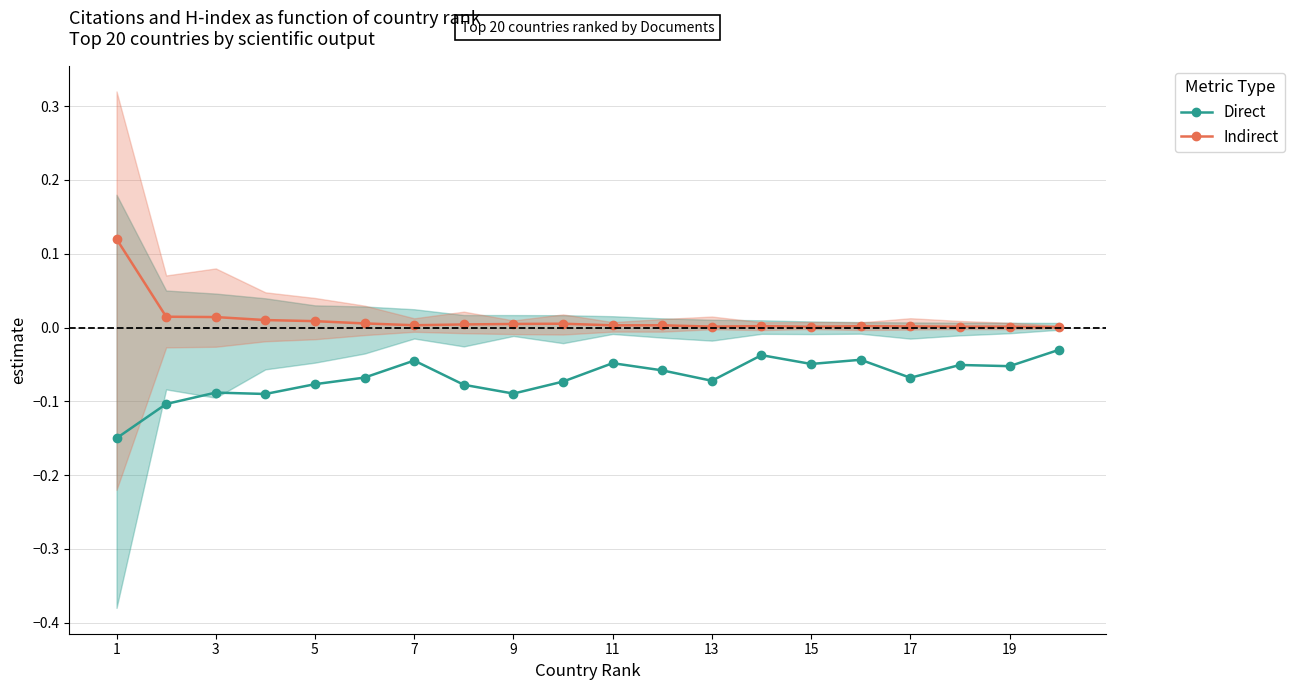

Is it true that Indirect equals 0.0 at 7?

True